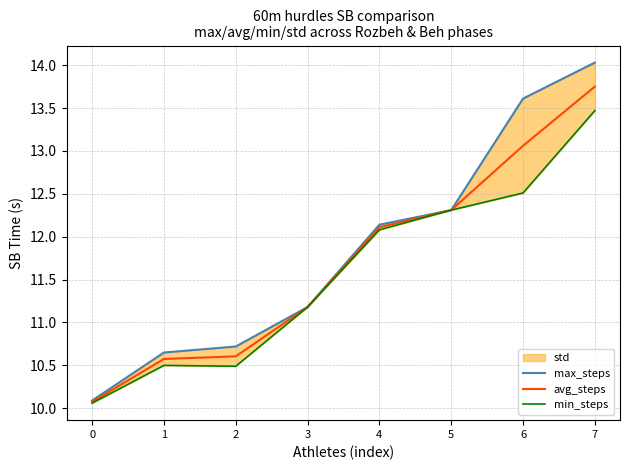

At which label is avg_steps closest to 11?

3